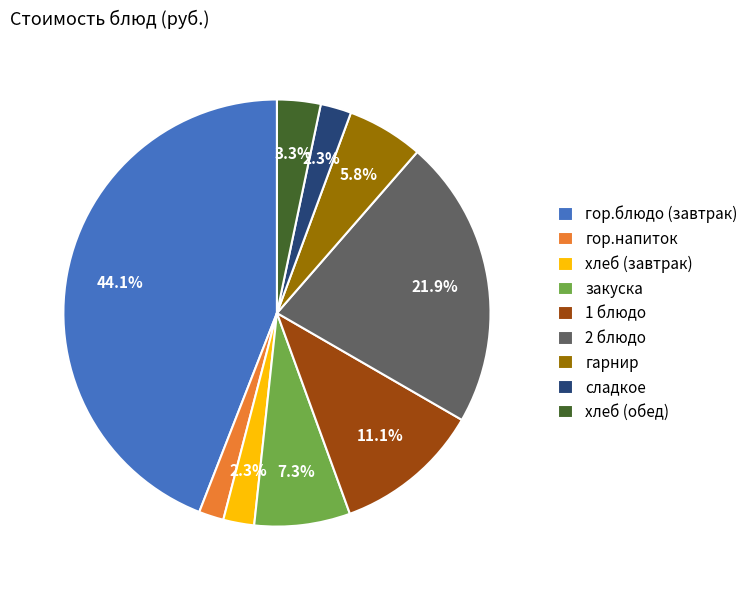

Between хлеб (обед) and 1 блюдо, which is larger?

1 блюдо